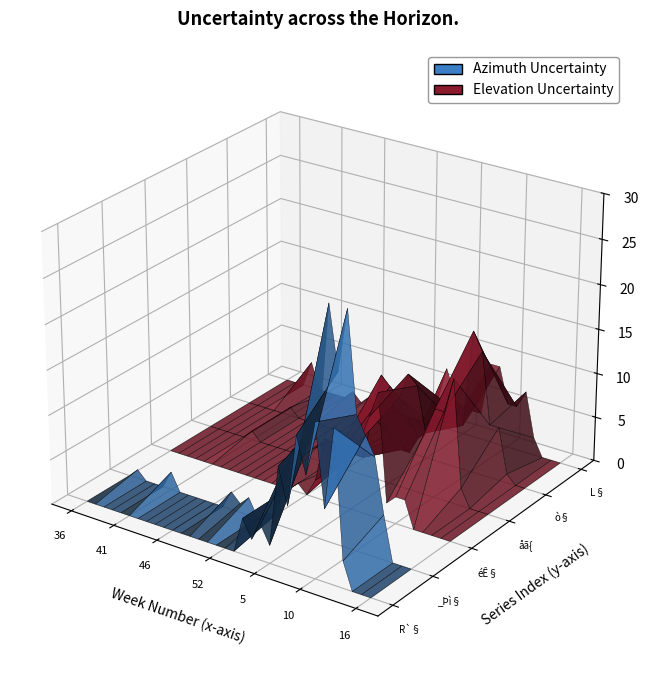

Reading left to right, extract all data points from this chart.

R`§: 0	0	0	0	0	0	0	0	0	0	0	0	0	0	0	0	0	0	4	2	4	2	11	7	15	11	17	8	17	3	0	0	0
_Þì§: 0	1	0	0	0	2	0	0	0	0	0	0	2	1	2	0	1	1	4	9	10	11	13	26	19	26	15	13	11	5	0	0	0
éÊ§: 0	0	0	0	0	0	0	0	0	0	0	0	0	0	0	1	0	2	7	6	7	8	8	11	14	2	3	3	0	0	0	0	0
åã{: 0	0	0	0	0	1	0	0	0	0	0	0	1	2	0	0	1	2	2	7	12	11	10	13	12	7	10	10	14	2	0	0	0
ò§: 0	0	0	0	0	1	0	0	0	0	0	0	0	0	0	0	1	1	0	0	2	3	4	7	5	5	16	14	6	6	1	0	0
L§: 0	0	0	3	0	0	0	0	1	0	1	0	0	1	0	0	0	1	3	7	4	3	3	3	9	9	5	5	7	2	0	0	0